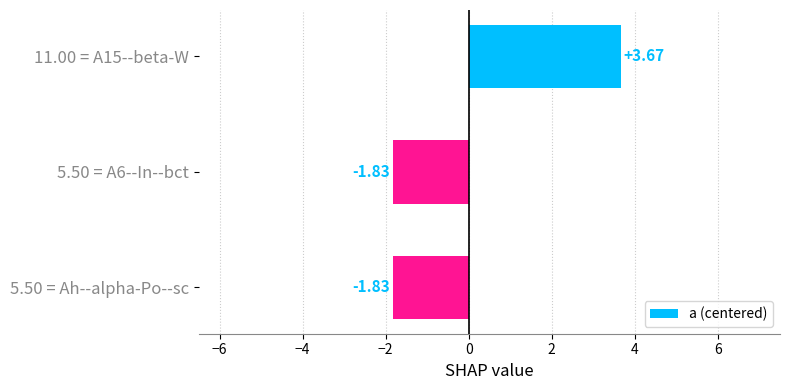

What is the difference between the maximum and minimum values?

5.5